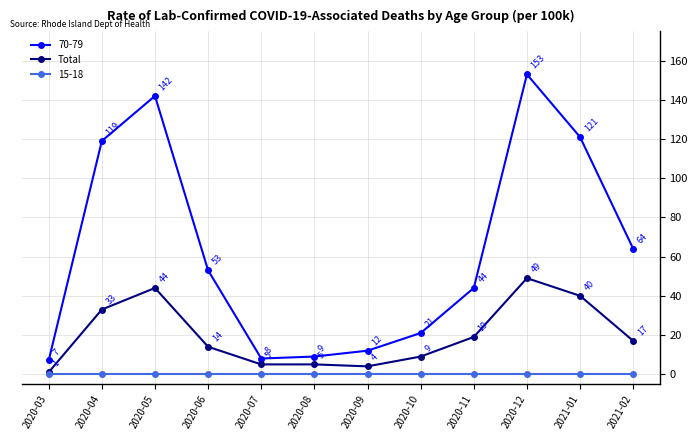

Rank the series by their average value, from lowest to highest.

15-18, Total, 70-79